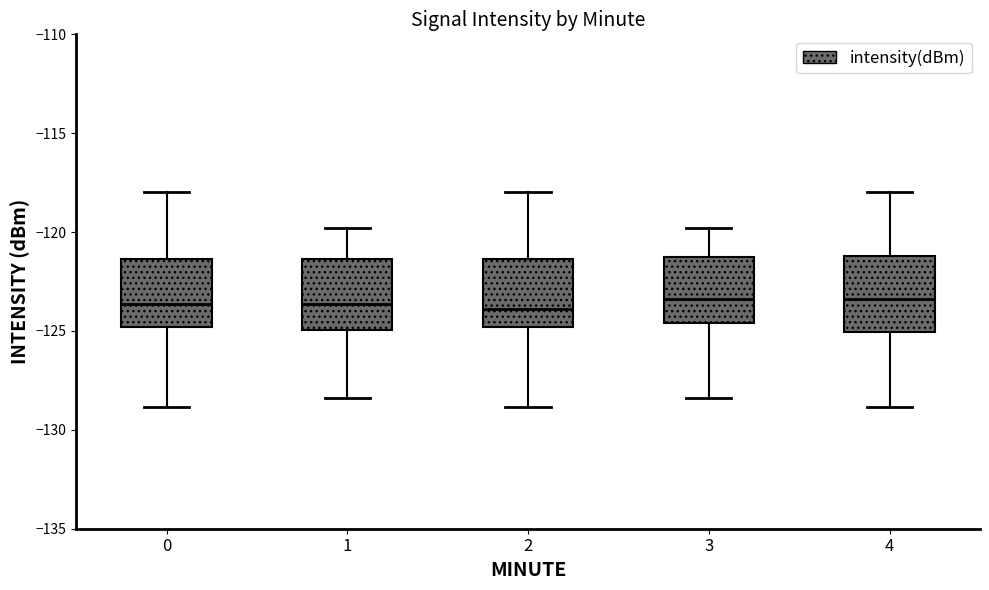

Reading left to right, transcribe this box plot: for each box, give where its median line is, the range the box spans, and where its two whiskers end, as read against the y-axis. The values are not printed on the chart, so give them approximately, as read against the axis.

0: median -123.5, box -125.0 to -121.5, whiskers -129.0 to -118.0
1: median -123.5, box -125.0 to -121.5, whiskers -128.5 to -120.0
2: median -124.0, box -125.0 to -121.5, whiskers -129.0 to -118.0
3: median -123.5, box -124.5 to -121.5, whiskers -128.5 to -120.0
4: median -123.5, box -125.0 to -121.0, whiskers -129.0 to -118.0